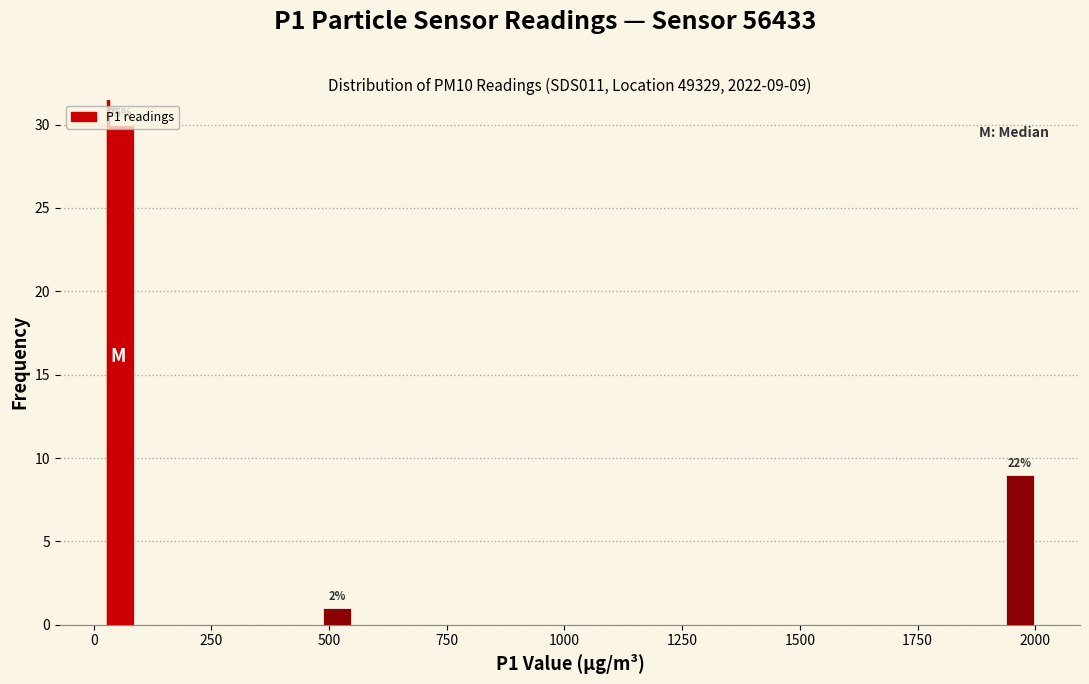

Around what value on the x-axis is the tallest bar? Give the approximate position of its centre, as read against the axis.

50